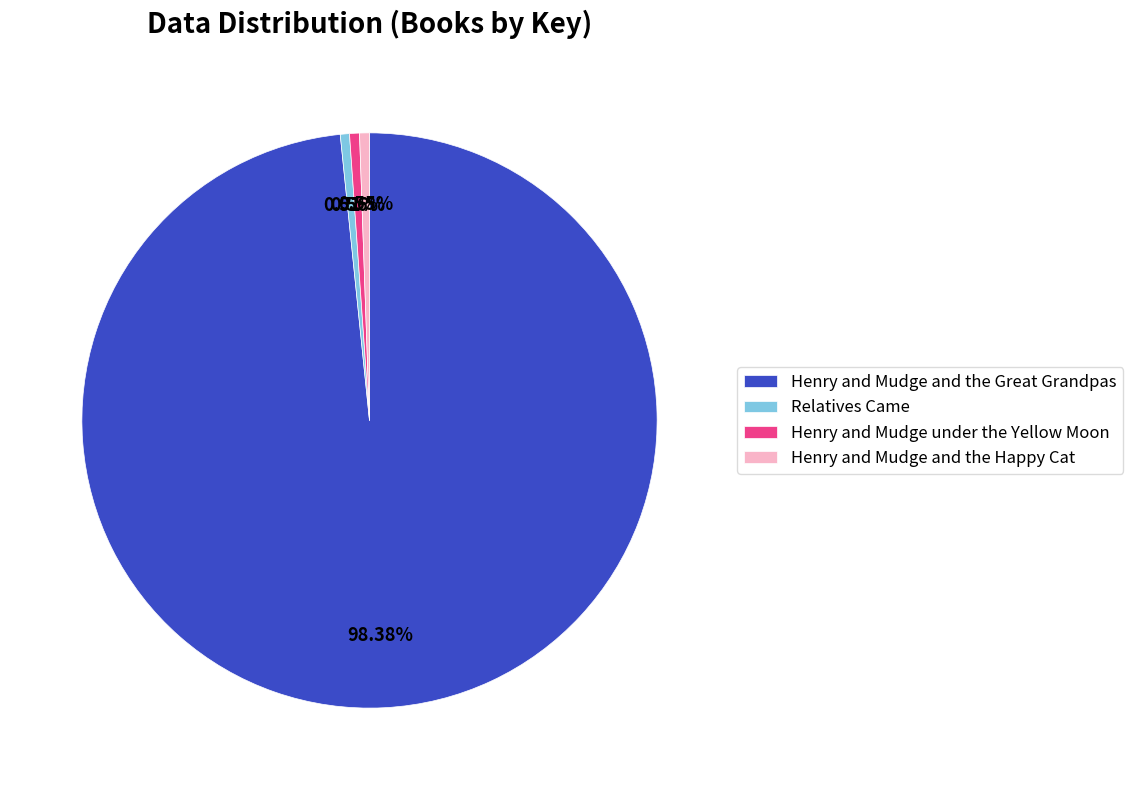

Is the sum of Relatives Came and Henry and Mudge and the Happy Cat greater than half?

No